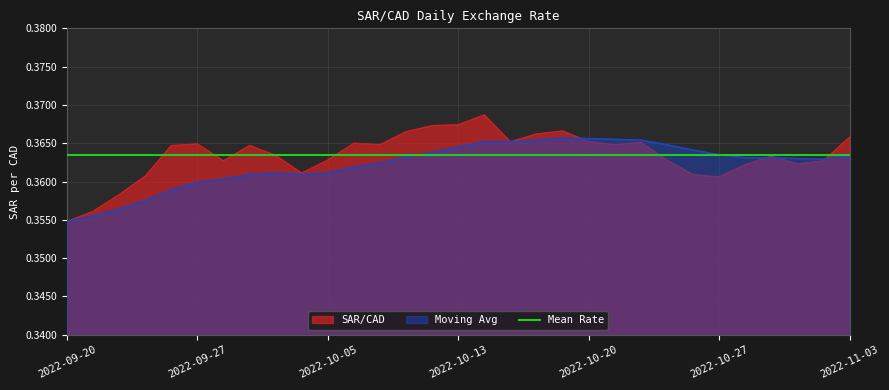

True or false: SAR/CAD and Moving Avg cross at least once.

True